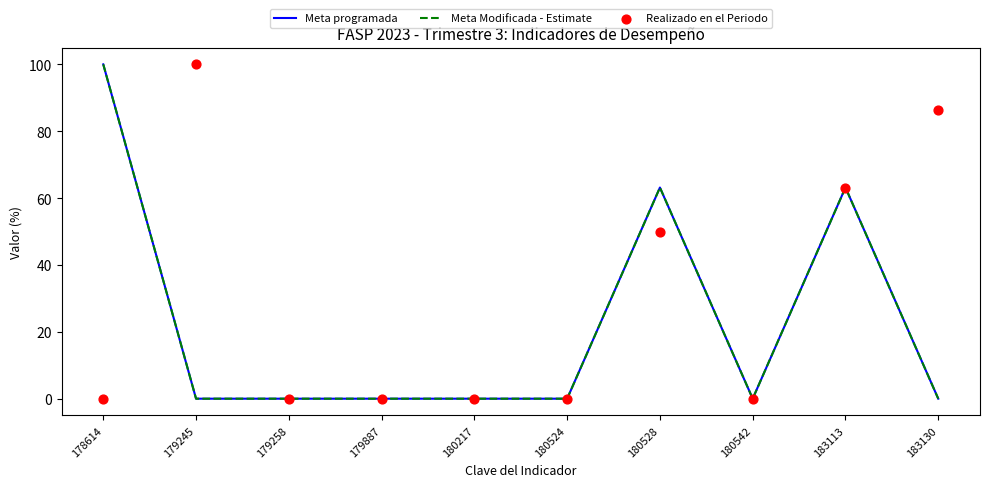

At how many categories does at least one series exceed 24?

5